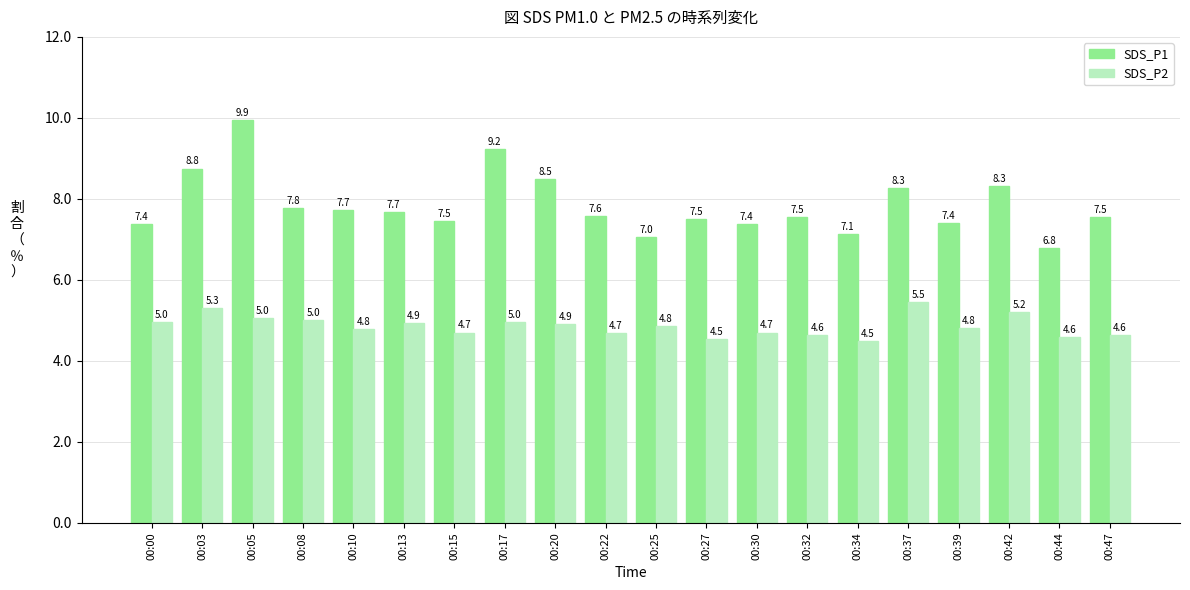

Between 00:10 and 00:13, which series saw the biggest shift?

SDS_P2